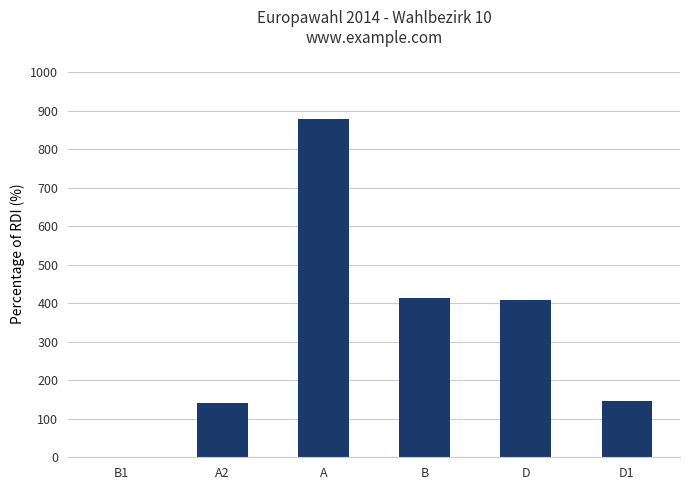

At which category does the chart reach its peak across all series?

A